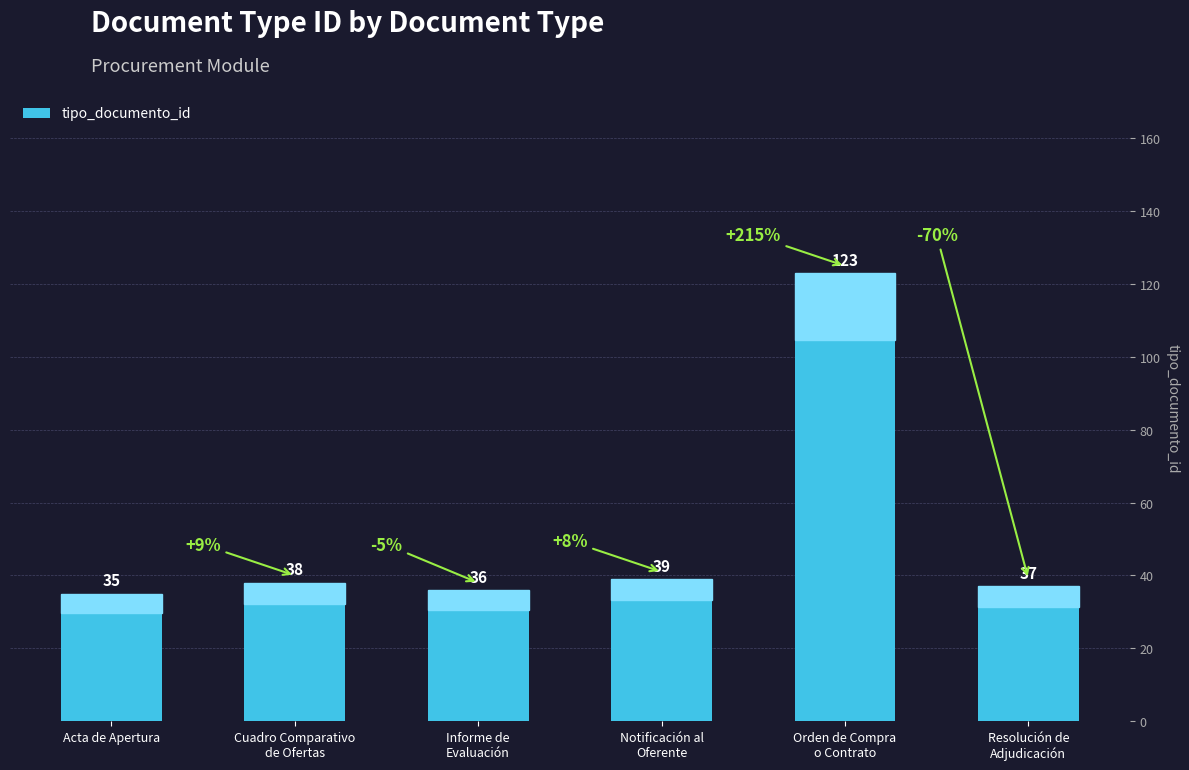

Rank the categories by value from lowest to highest.

Acta de Apertura, Informe de
Evaluación, Resolución de
Adjudicación, Cuadro Comparativo
de Ofertas, Notificación al
Oferente, Orden de Compra
o Contrato